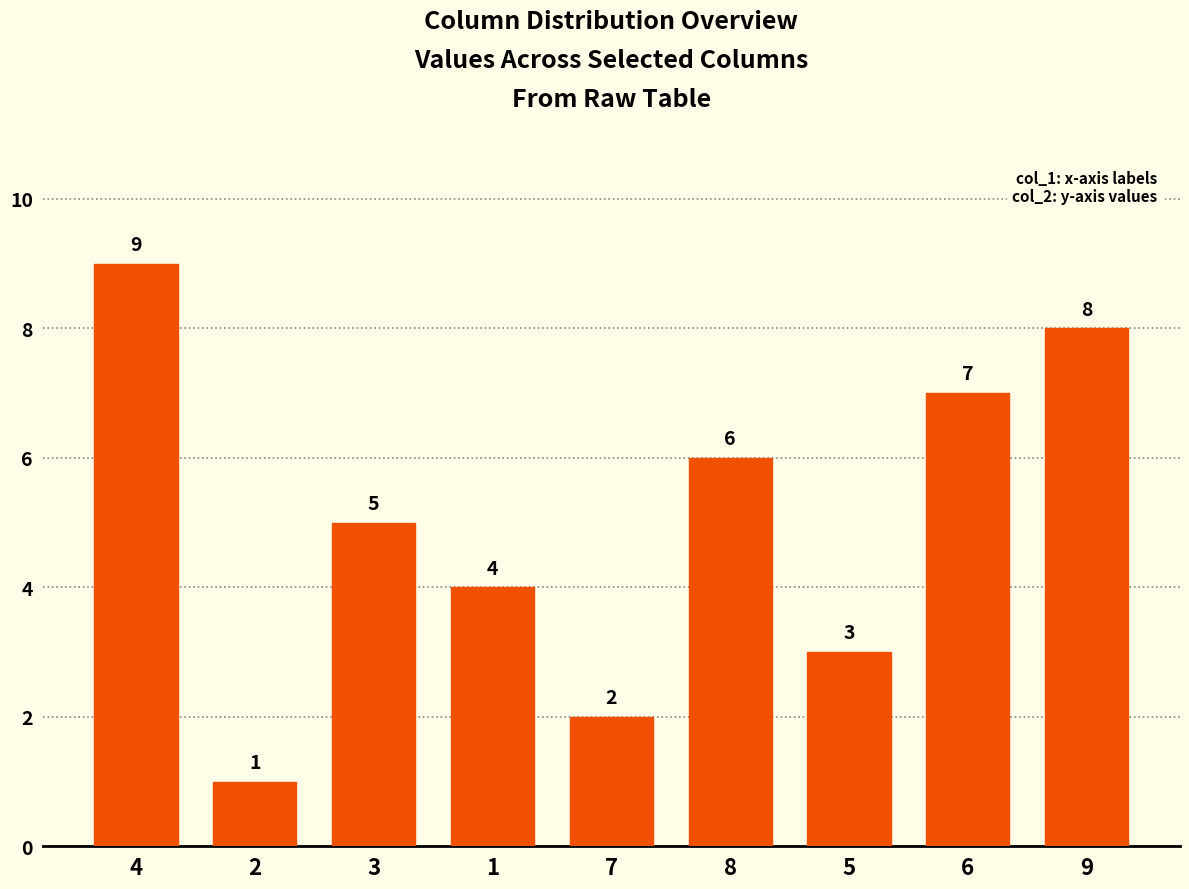

What is the sum of all values?

45